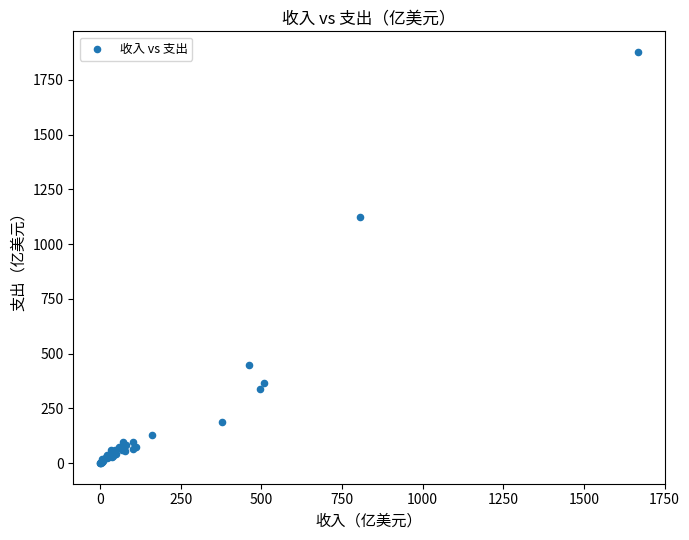

What Y value in the scatter plot is closest to 938?

1124.3